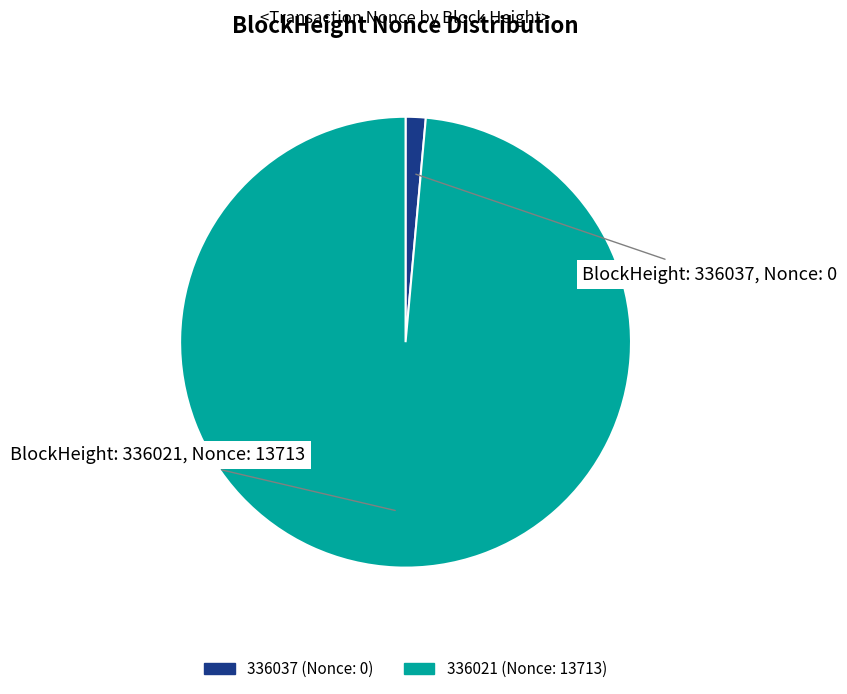

Do 336021 and 336037 together represent more than half of the pie?

Yes